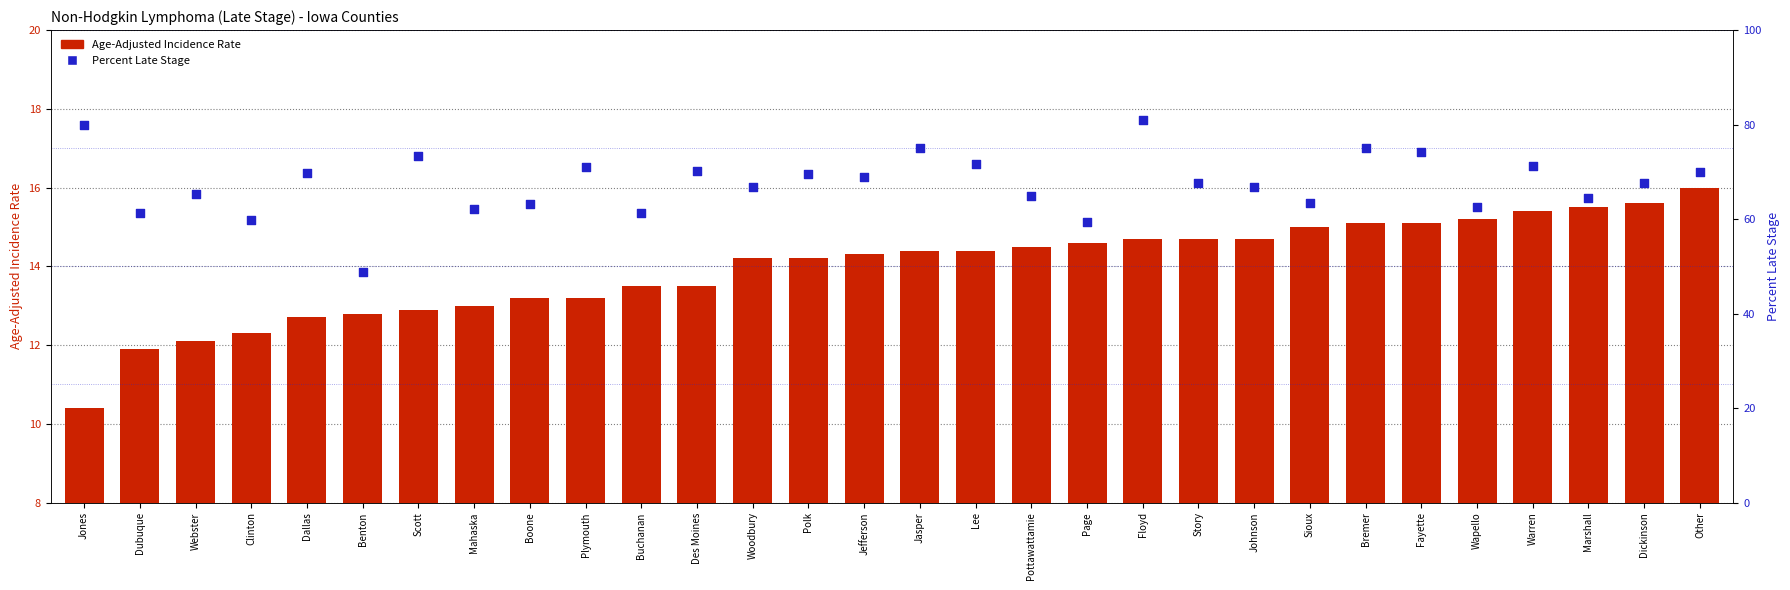

Which series has the largest Y range (max minus min)?

Percent Late Stage